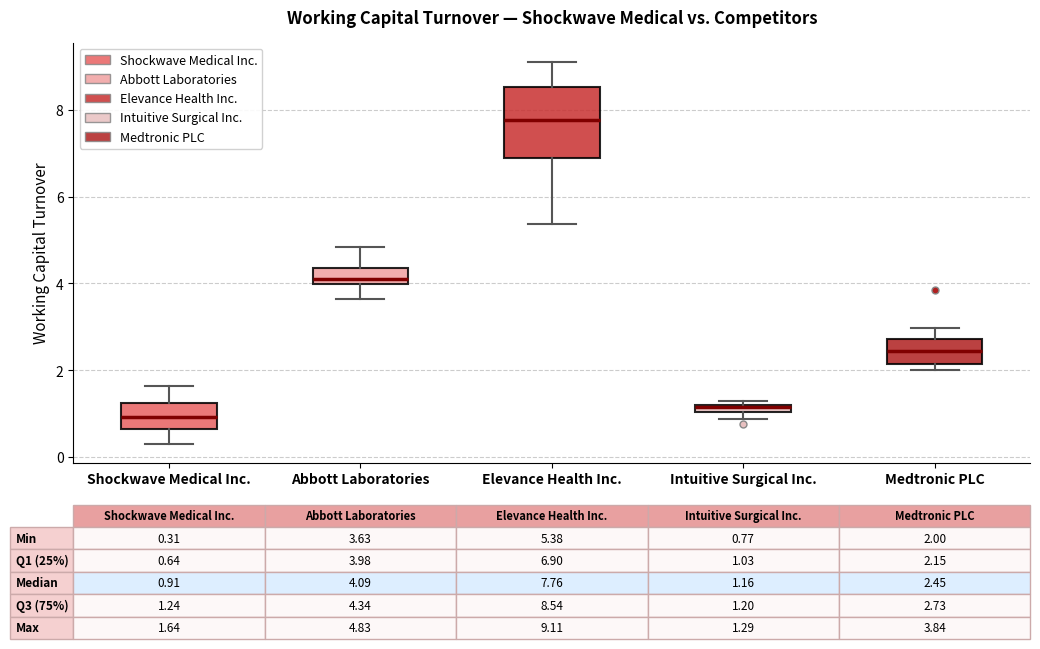

Which box has the highest median line?

Elevance Health Inc.